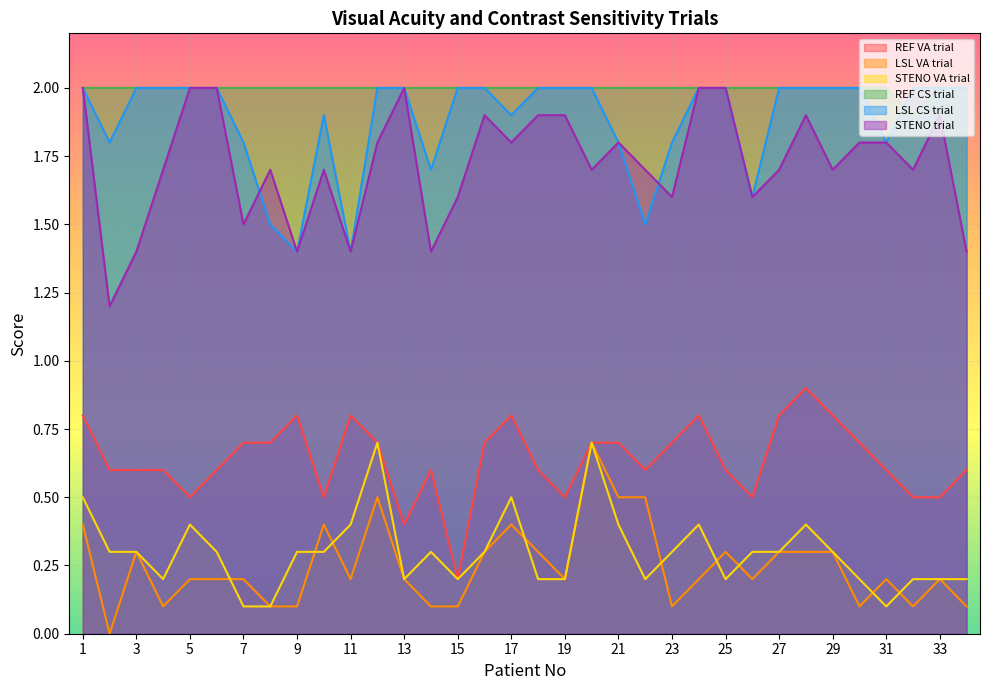

List the labels in order of STENO VA trial value, smallest first.

7, 8, 31, 4, 13, 15, 18, 19, 22, 25, 30, 32, 33, 34, 2, 3, 6, 9, 10, 14, 16, 23, 26, 27, 29, 5, 11, 21, 24, 28, 1, 17, 12, 20